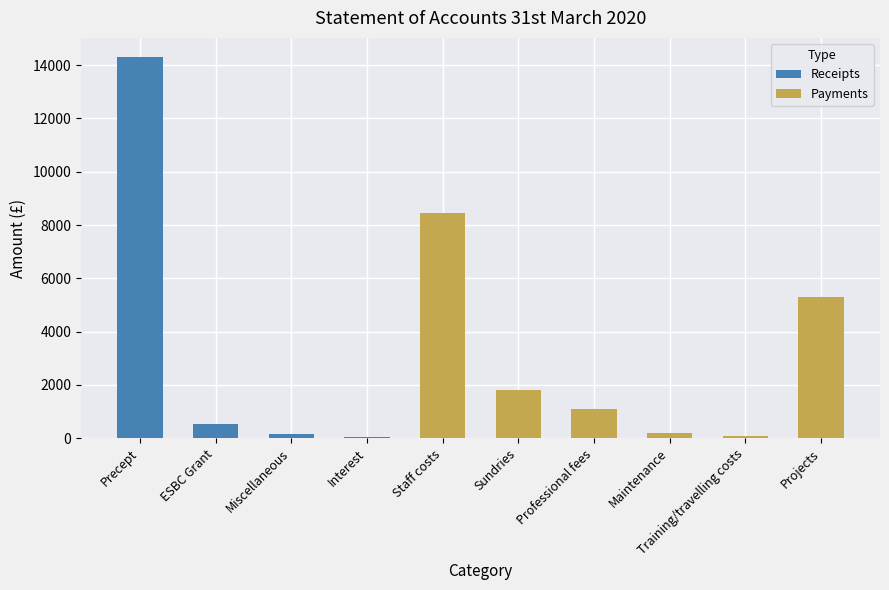

At which category is the sum across all series the highest?

Precept